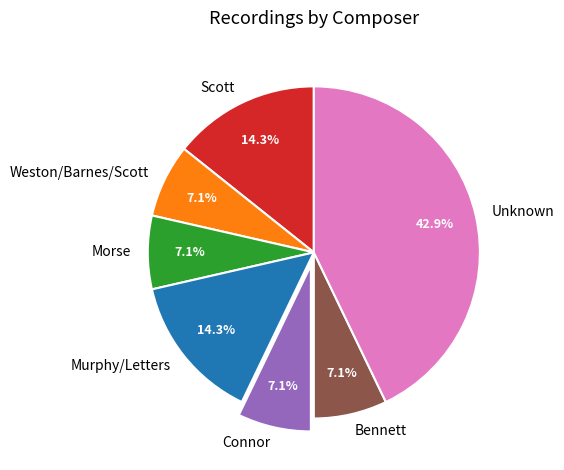

How many segments does this pie chart have?

7